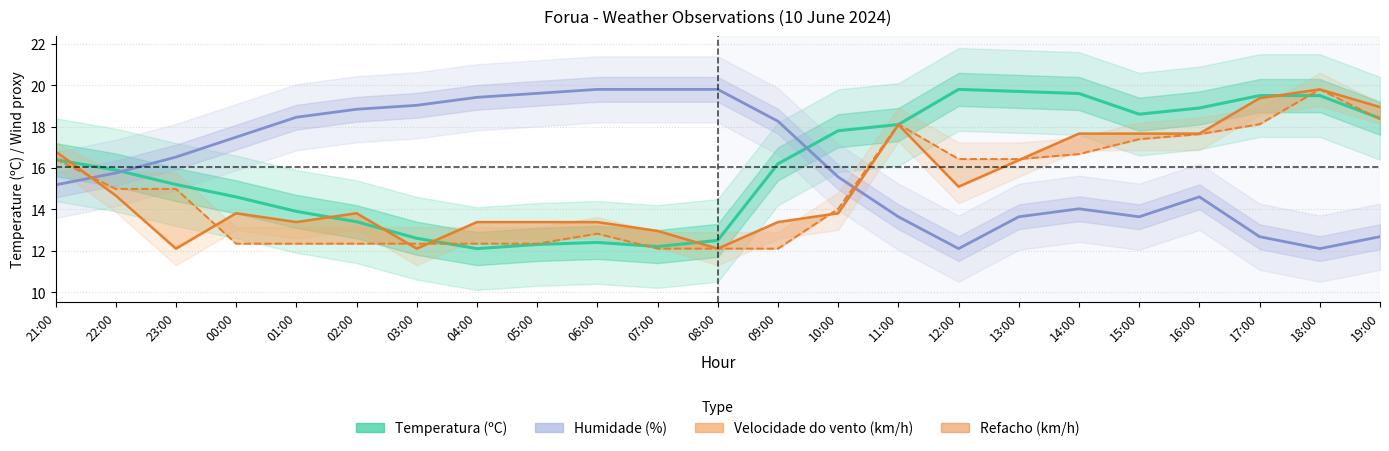

Which category has the highest value across all series?

12:00